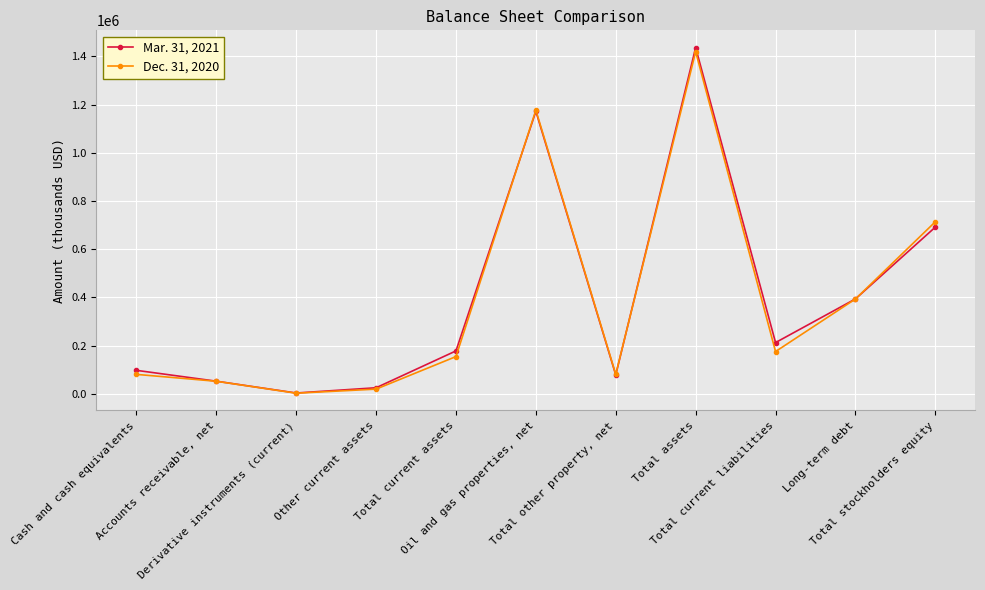

What is the label of the 1st point from the right?

Total stockholders equity